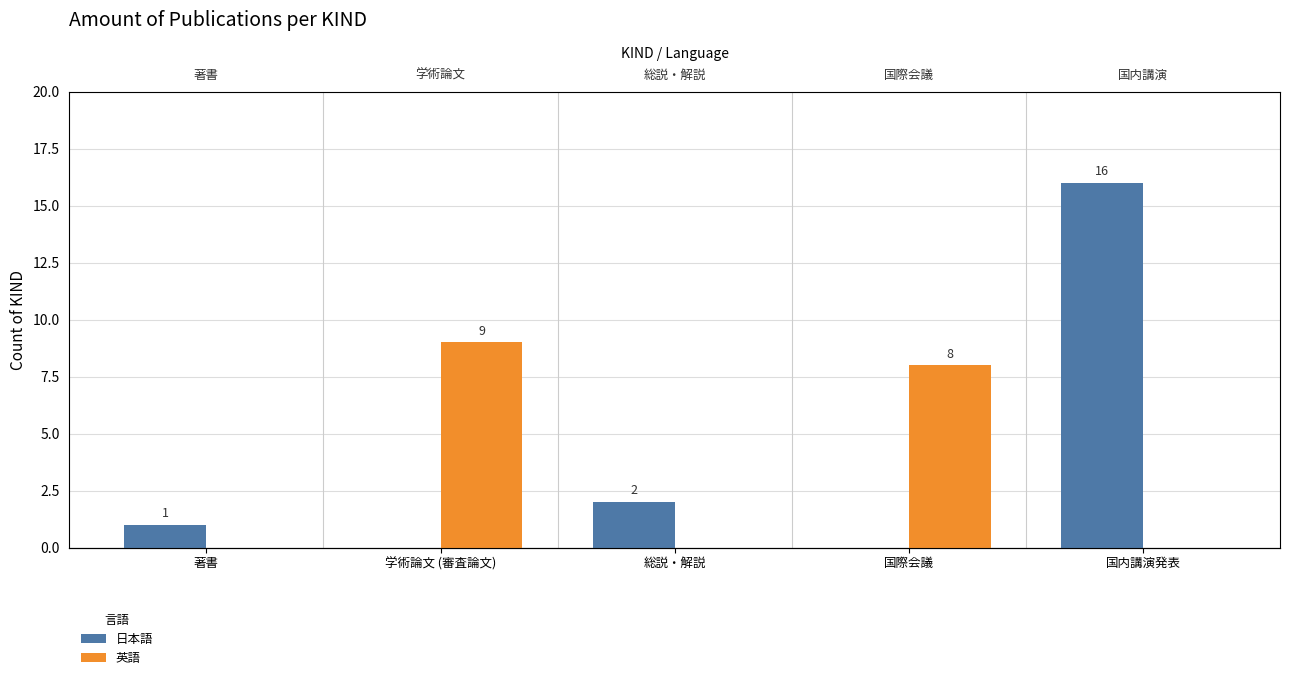

Rank the categories by 英語 value from lowest to highest.

著書, 総説・解説, 国内講演発表, 国際会議, 学術論文 (審査論文)